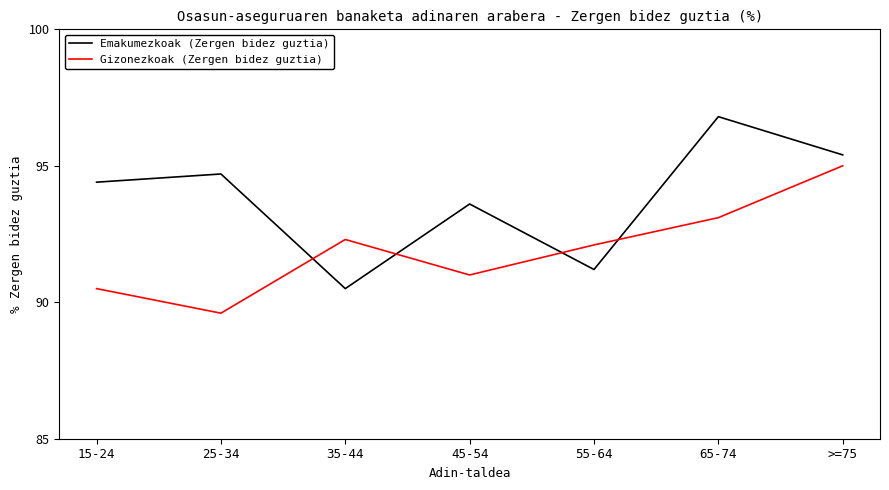

Where does the Emakumezkoak (Zergen bidez guztia) series first go above 94?

15-24